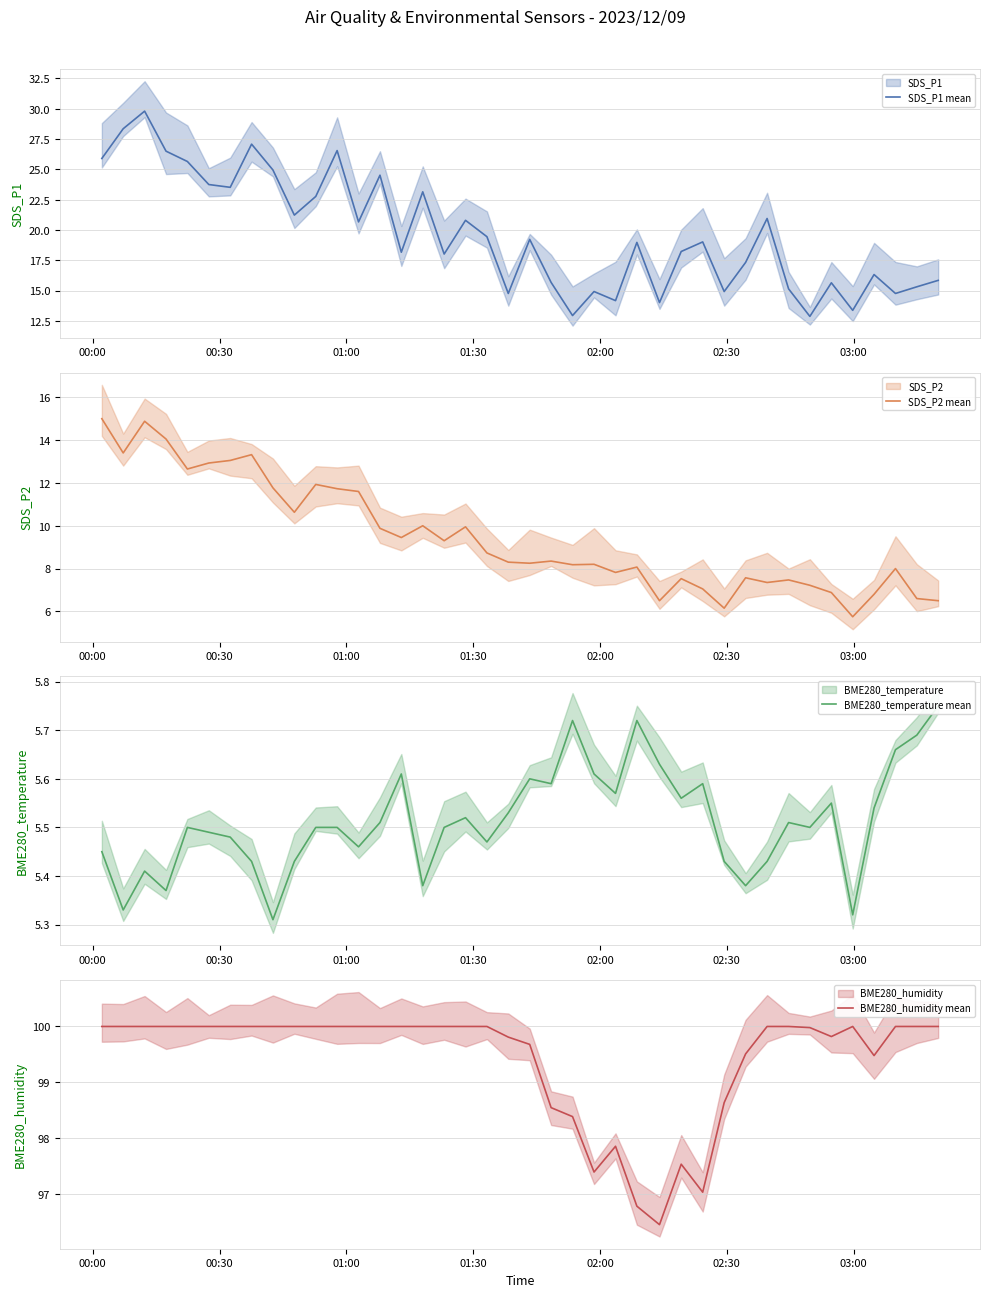

Is the value of SDS_P1 mean at 02:00 greater than the value of BME280_humidity mean at 19?

No